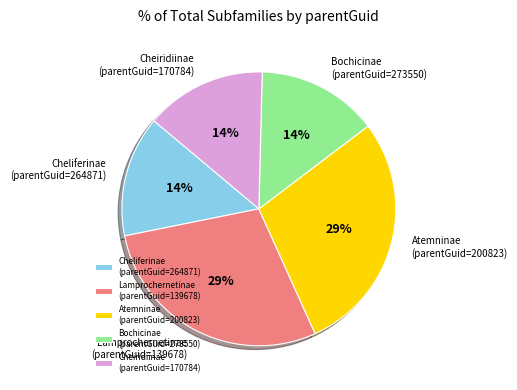

Do Cheliferinae (parentGuid=264871) and Bochicinae (parentGuid=273550) together represent more than half of the pie?

No